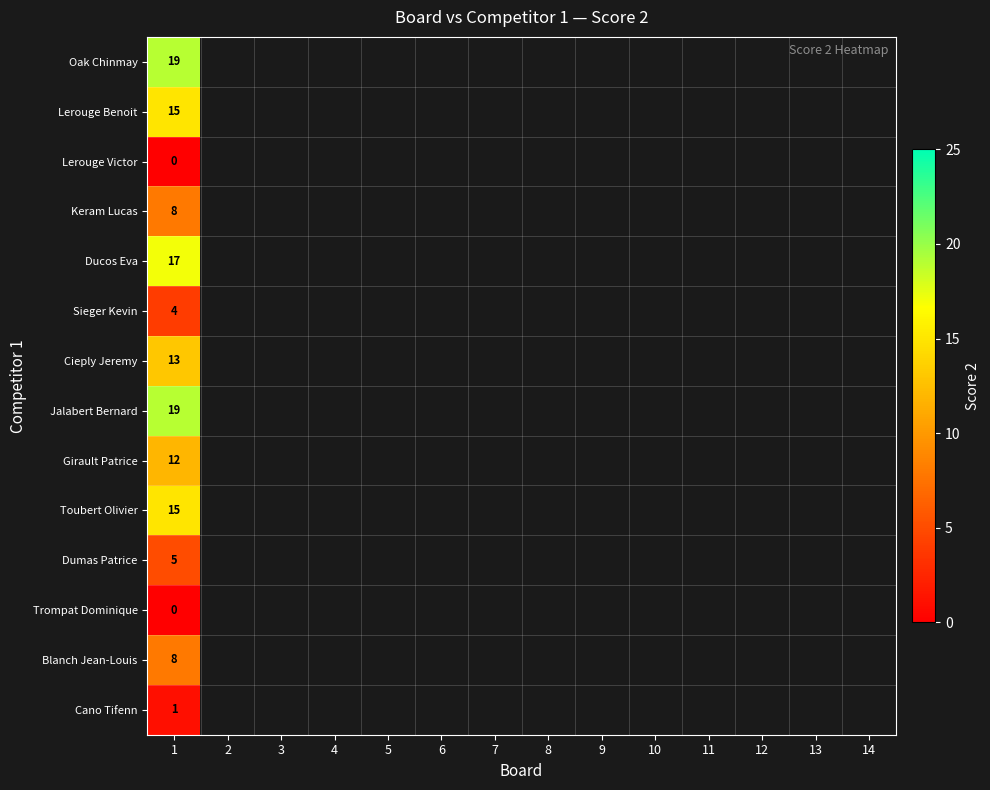

Is it true that Jalabert Bernard equals 19 at 1?

True